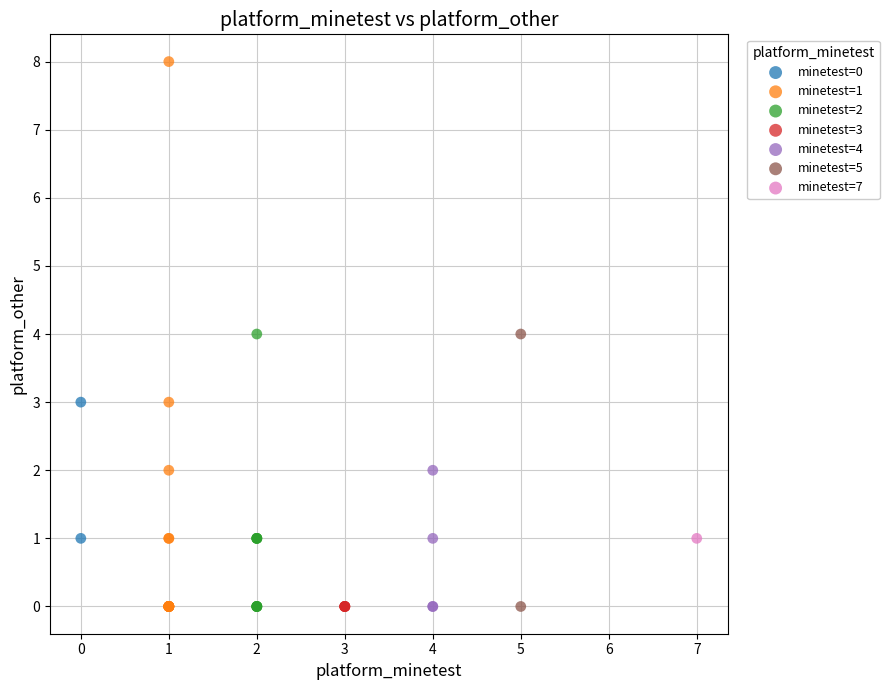

What are all the series names shown in the legend?

minetest=0, minetest=1, minetest=2, minetest=3, minetest=4, minetest=5, minetest=7